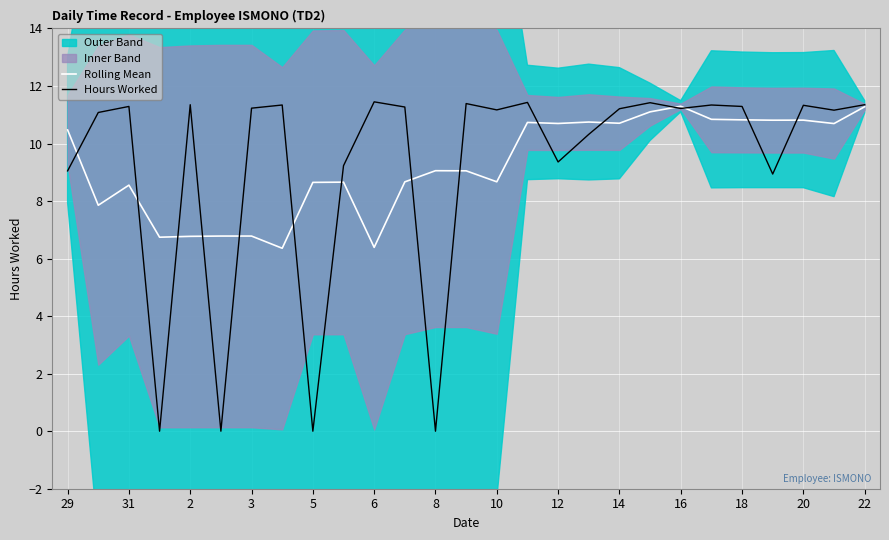

True or false: Hours Worked has a value of 6.6 at 3.

False